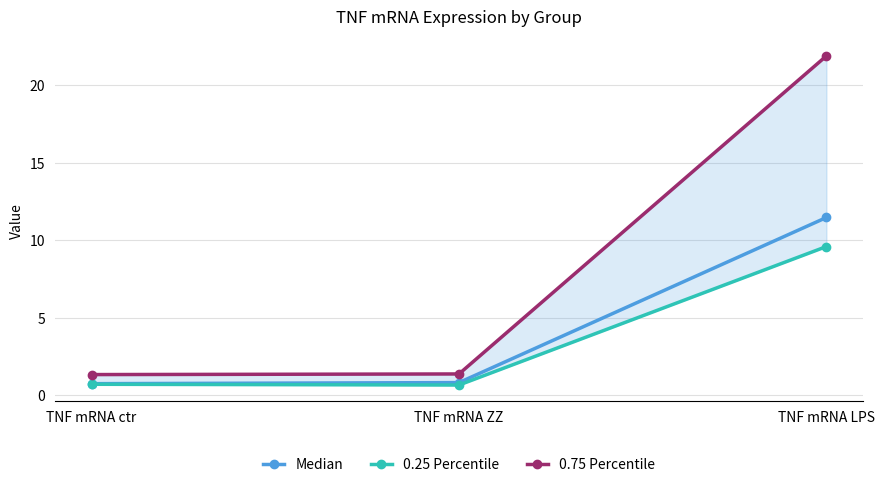

What are all the series names shown in the legend?

Median, 0.25 Percentile, 0.75 Percentile